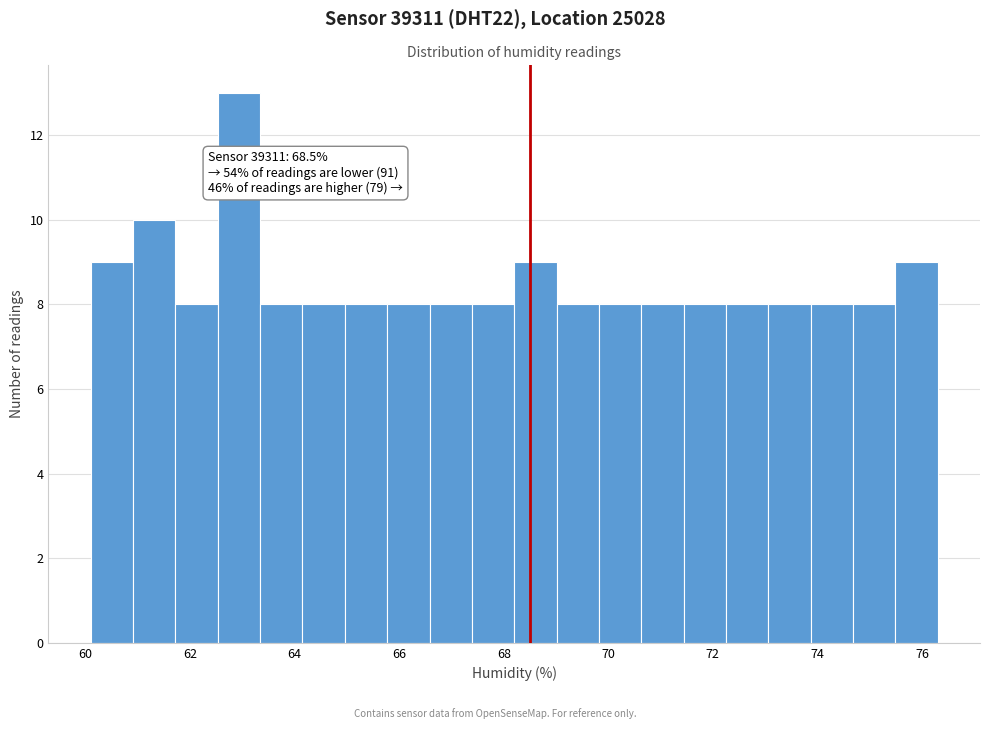

Over which range of the x-axis is the bar tallest?

62.6 to 63.4